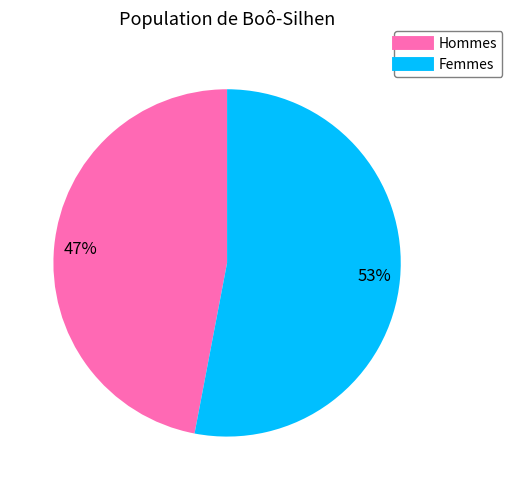

To the nearest percent, what is the average slice percentage?

50%